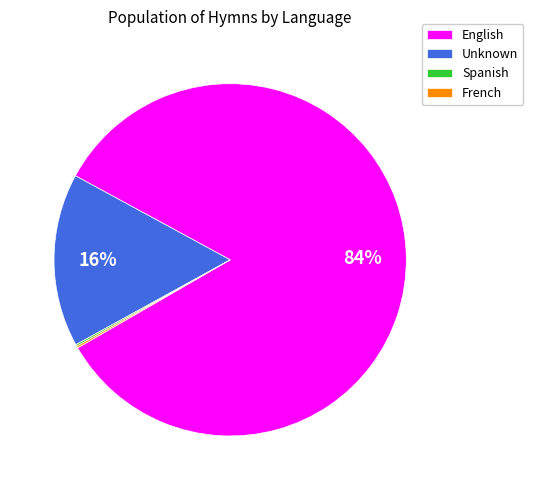

To the nearest percent, what is the combined percentage of English and Unknown?

100%